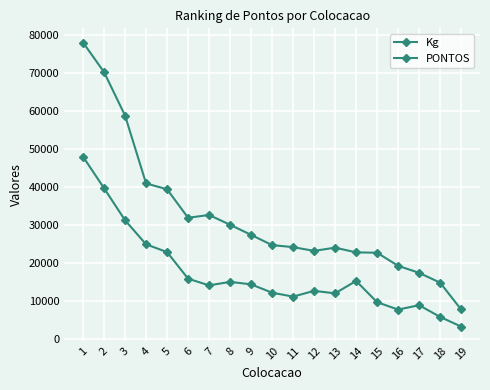

Is it true that Kg equals 7632 at 7?

False